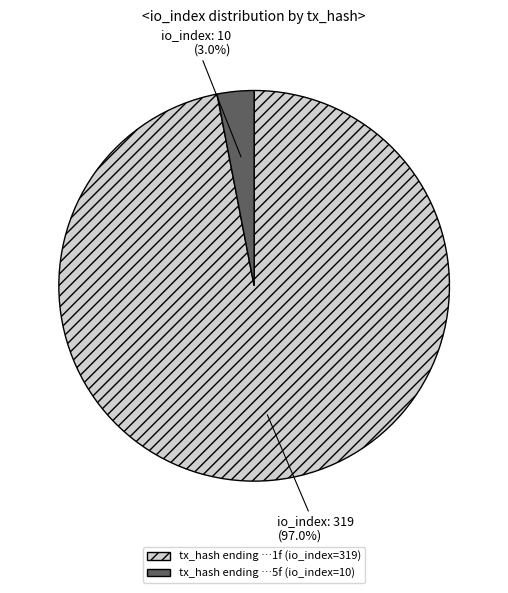

How many segments does this pie chart have?

2